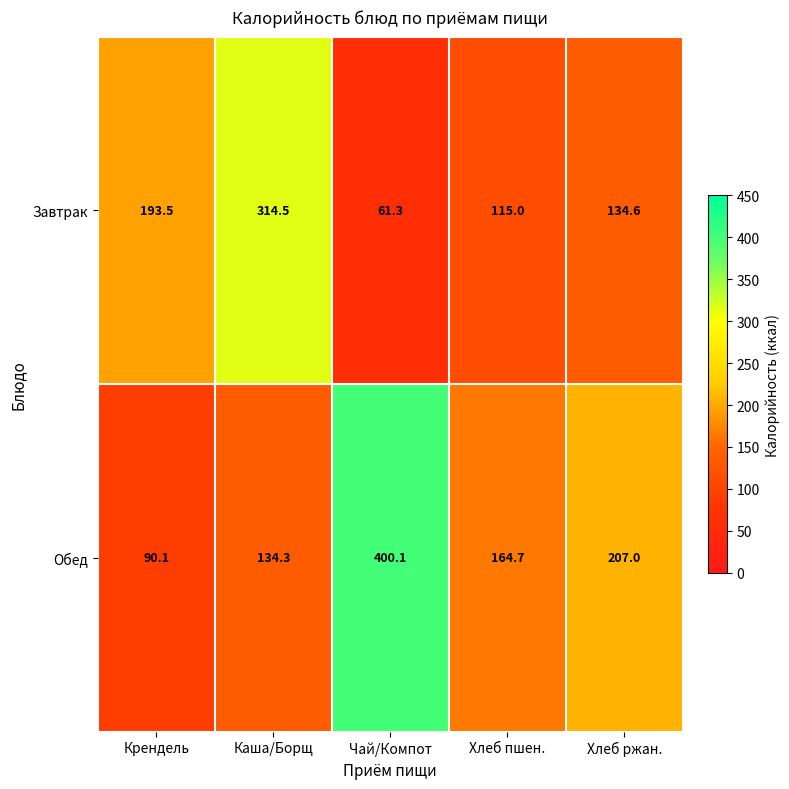

List the series in order of their peak value, lowest first.

Завтрак, Обед